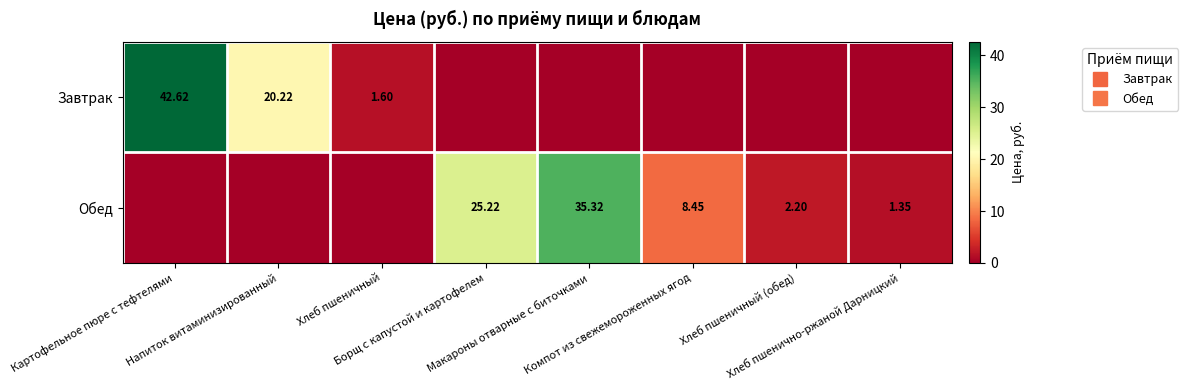

What is the difference between the highest and lowest values at Картофельное пюре с тефтелями?

42.6